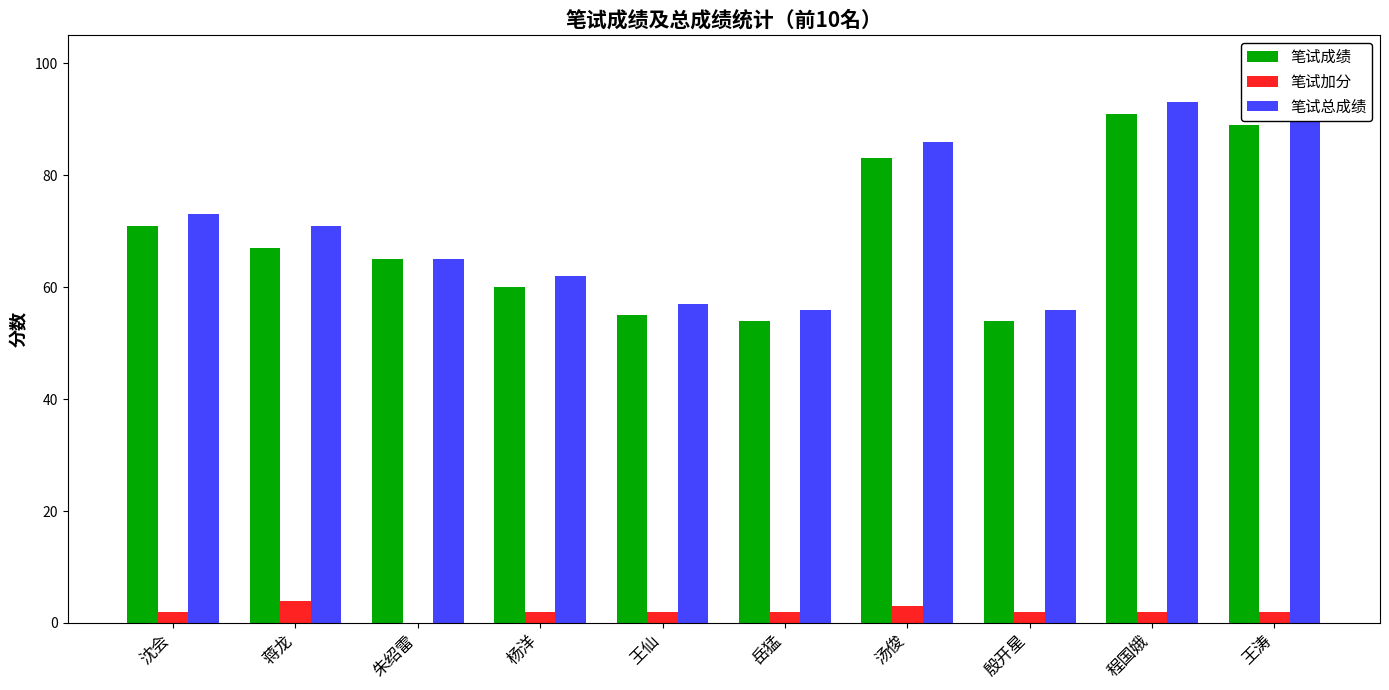

Reading right to left, extract all data points from this chart.

笔试成绩: 89	91	54	83	54	55	60	65	67	71
笔试加分: 2	2	2	3	2	2	2	0	4	2
笔试总成绩: 91	93	56	86	56	57	62	65	71	73